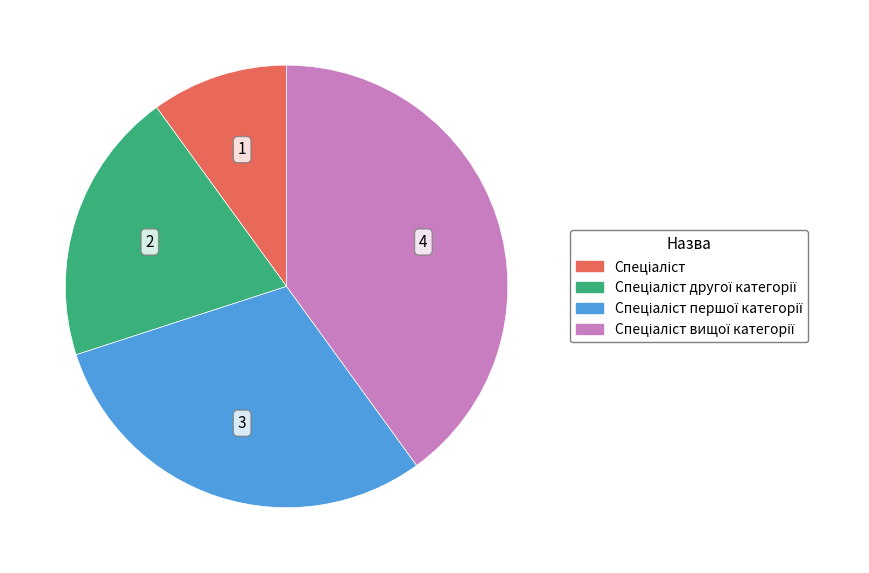

Is there a majority slice in this chart?

No